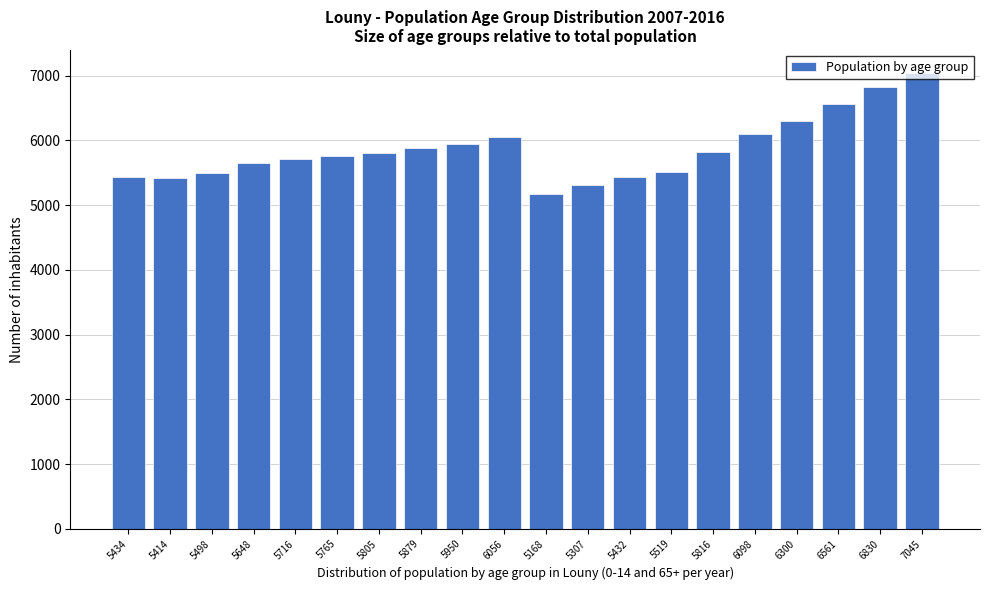

What is the sum of all values?

117241